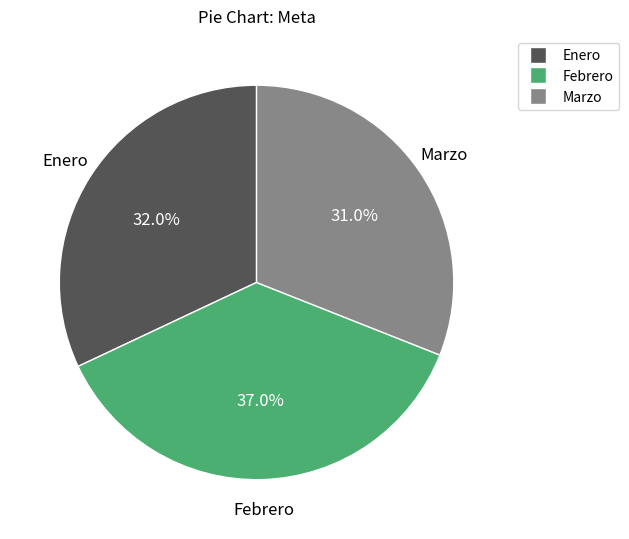

The Febrero slice represents 37% of the pie. True or false?

True